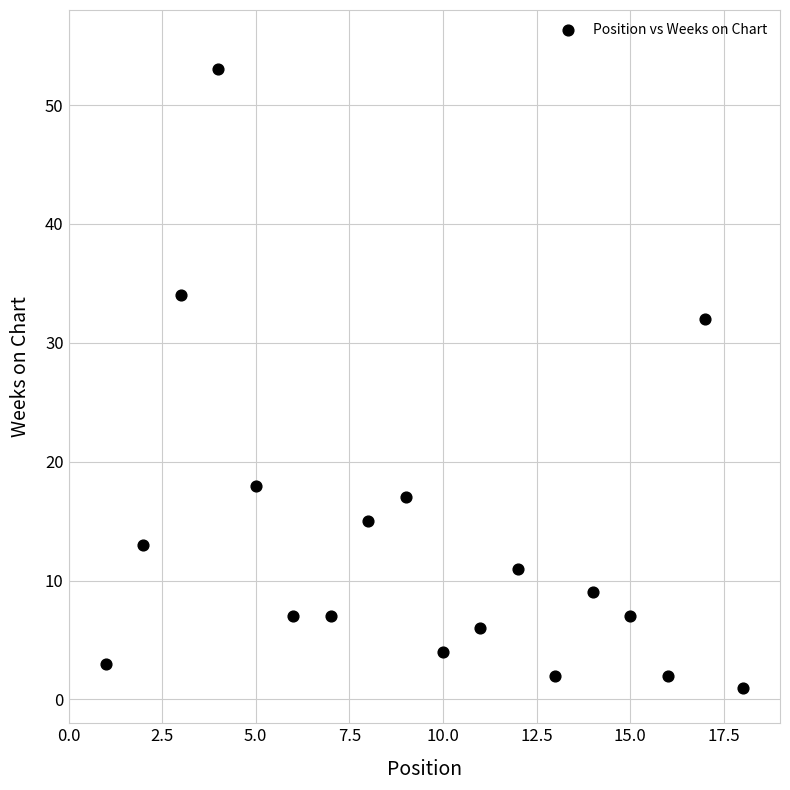

What is the range of Y values (max minus min)?

52